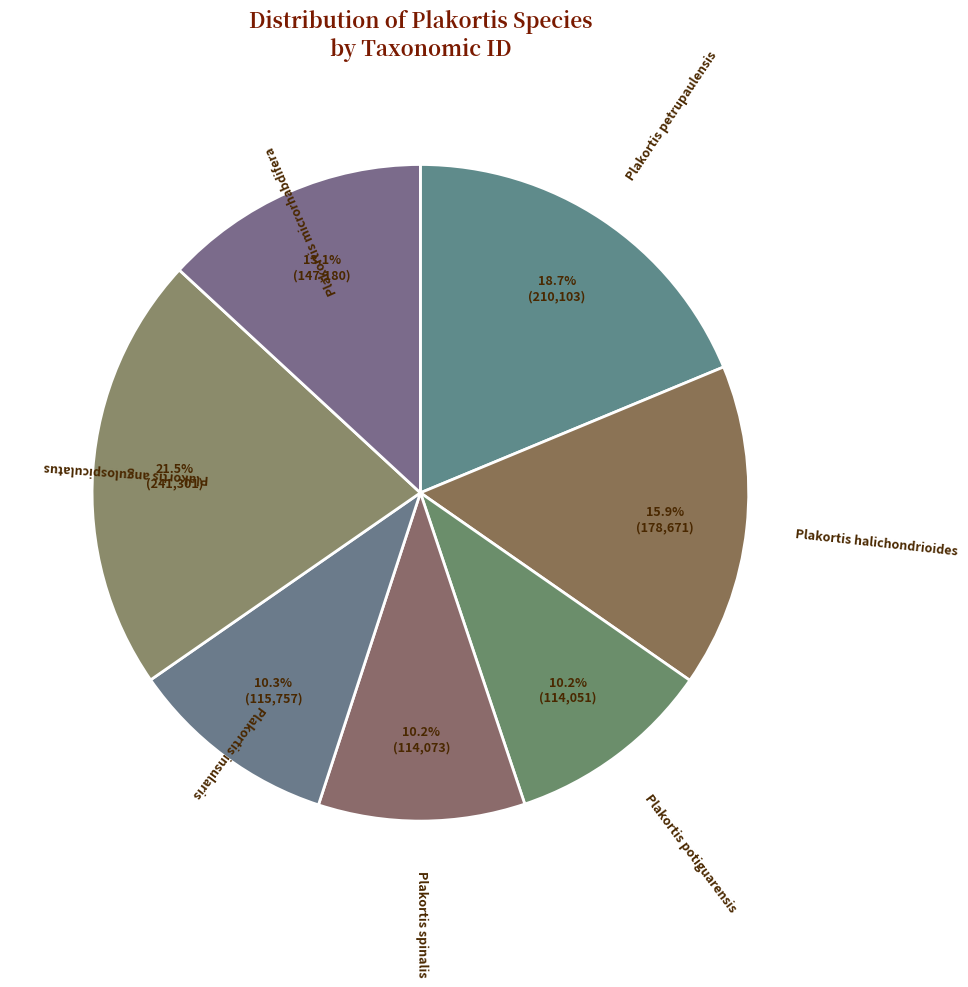

Between Plakortis spinalis and Plakortis petrupaulensis, which is larger?

Plakortis petrupaulensis